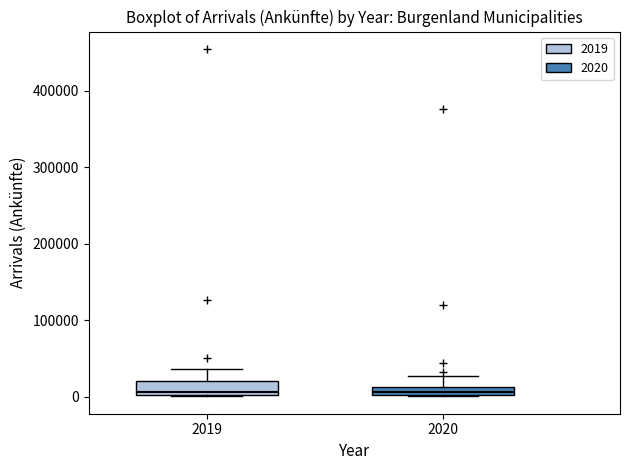

Where does the upper whisker of the box at x = 2019 end on the y-axis? The values are not printed on the chart, so give them approximately, as read against the axis.

40000